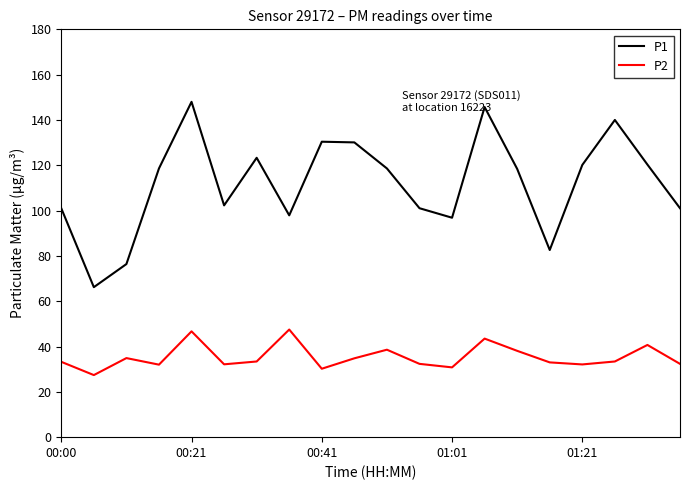

Rank the series by their average value, from highest to lowest.

P1, P2